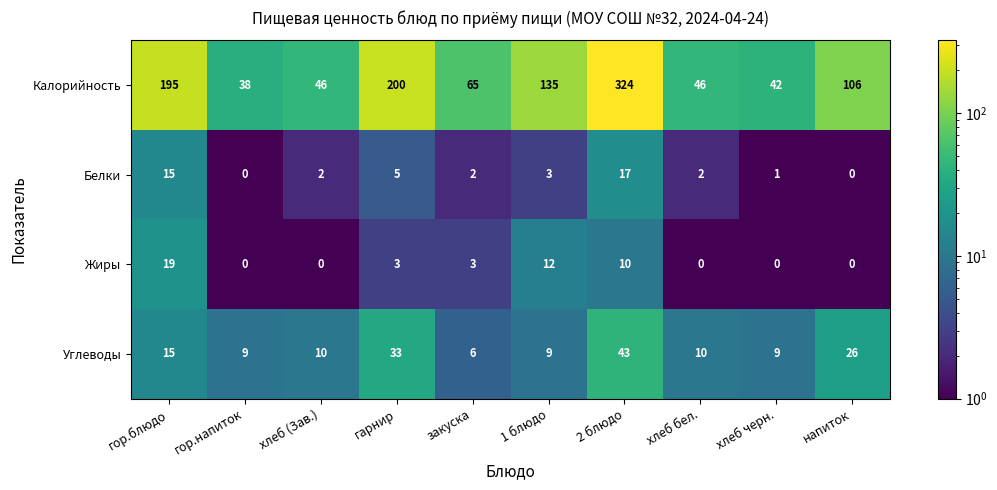

At how many categories does at least one series exceed 269?

1